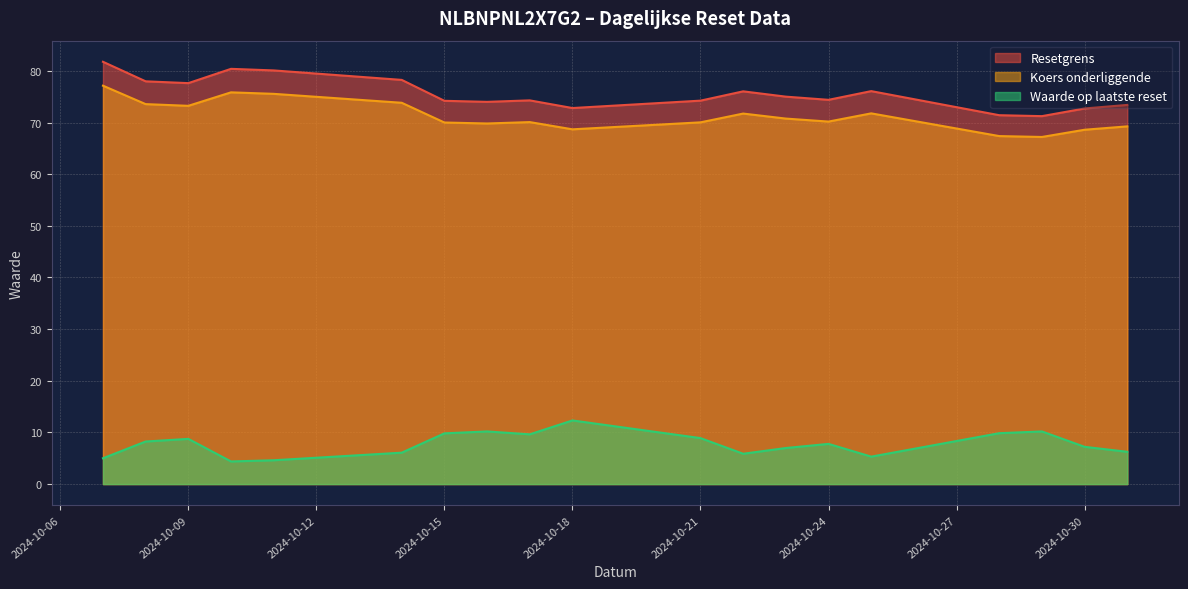

The Resetgrens series shows 72.7 at 2024-10-30. True or false?

True